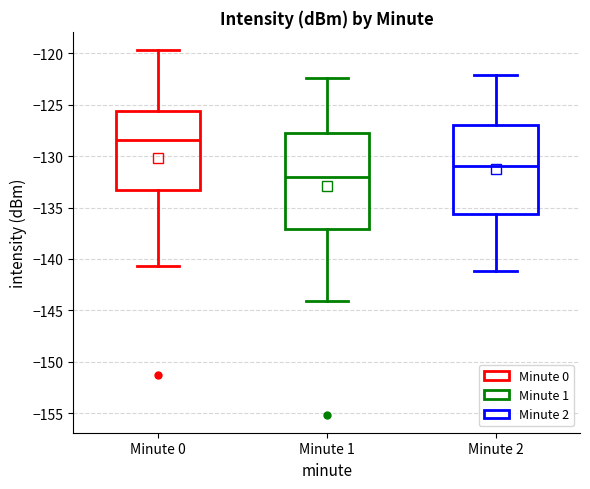

Comparing the boxes themselves (not the whiskers), which one is the tallest?

Minute 1